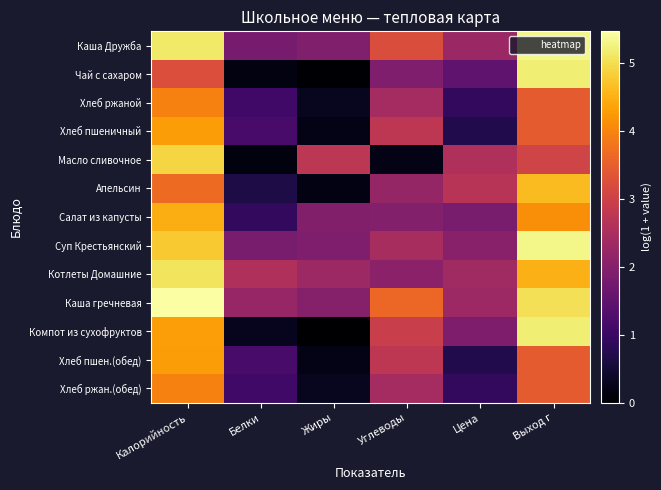

Reading left to right, list all the values displayed in this chart.

Каша Дружба: Калорийность=5.1	Белки=1.8	Жиры=1.9	Углеводы=3.2	Цена=2.3	Выход г=5.3
Чай с сахаром: Калорийность=3.2	Белки=0.2	Жиры=0.0	Углеводы=1.9	Цена=1.5	Выход г=5.2
Хлеб ржаной: Калорийность=4.0	Белки=1.1	Жиры=0.3	Углеводы=2.4	Цена=0.9	Выход г=3.4
Хлеб пшеничный: Калорийность=4.3	Белки=1.2	Жиры=0.2	Углеводы=2.8	Цена=0.7	Выход г=3.4
Масло сливочное: Калорийность=4.9	Белки=0.1	Жиры=2.7	Углеводы=0.2	Цена=2.6	Выход г=3.0
Апельсин: Калорийность=3.7	Белки=0.6	Жиры=0.2	Углеводы=2.2	Цена=2.7	Выход г=4.6
Салат из капусты: Калорийность=4.5	Белки=0.9	Жиры=2.0	Углеводы=2.0	Цена=1.8	Выход г=4.1
Суп Крестьянский: Калорийность=4.8	Белки=1.8	Жиры=1.9	Углеводы=2.5	Цена=2.0	Выход г=5.3
Котлеты Домашние: Калорийность=5.1	Белки=2.5	Жиры=2.3	Углеводы=2.1	Цена=2.4	Выход г=4.5
Каша гречневая: Калорийность=5.5	Белки=2.2	Жиры=2.0	Углеводы=3.6	Цена=2.3	Выход г=5.0
Компот из сухофруктов: Калорийность=4.3	Белки=0.3	Жиры=0.0	Углеводы=2.9	Цена=1.9	Выход г=5.2
Хлеб пшен.(обед): Калорийность=4.3	Белки=1.2	Жиры=0.2	Углеводы=2.8	Цена=0.7	Выход г=3.4
Хлеб ржан.(обед): Калорийность=4.0	Белки=1.1	Жиры=0.3	Углеводы=2.4	Цена=0.9	Выход г=3.4